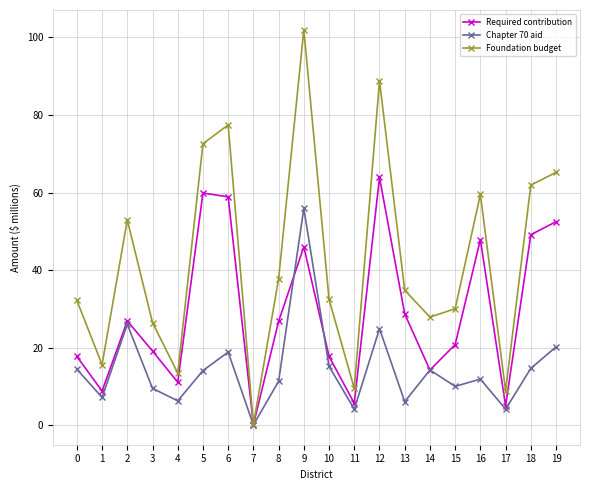

List the series in order of their peak value, lowest first.

Chapter 70 aid, Required contribution, Foundation budget